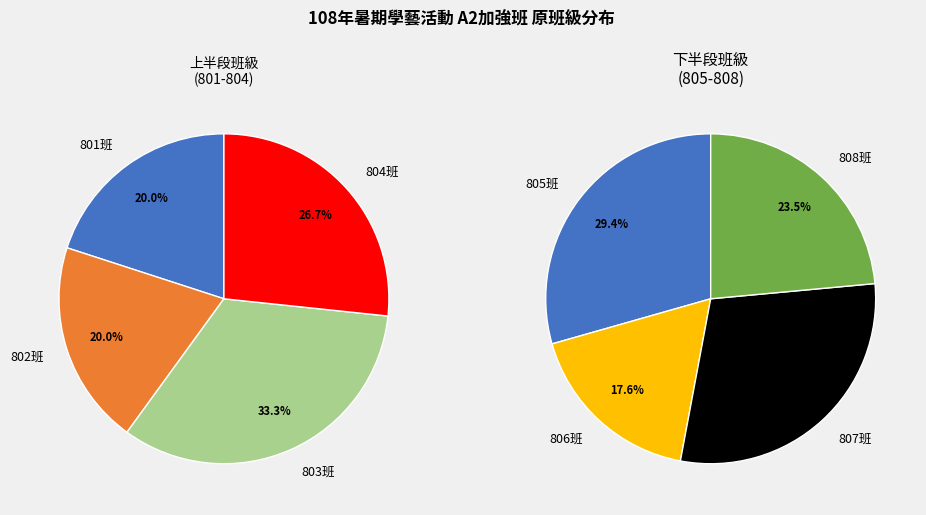

How many segments does this pie chart have?

8